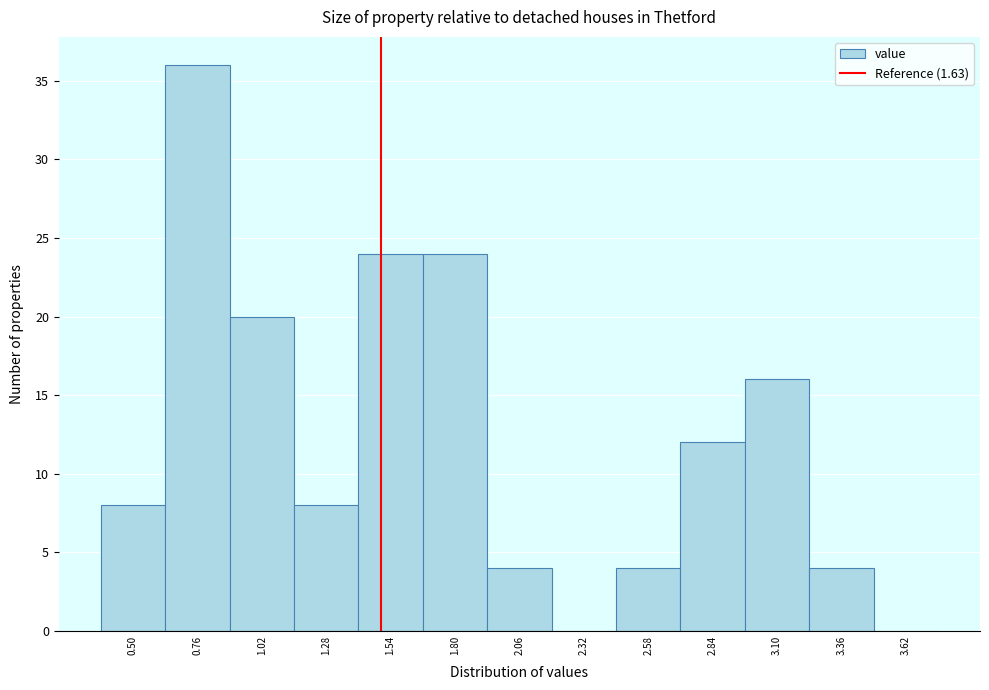

Reading left to right, transcribe all the data shown in this chart.

0.50=8	0.76=36	1.02=20	1.28=8	1.54=24	1.80=24	2.06=4	2.32=0	2.58=4	2.84=12	3.10=16	3.36=4	3.62=0